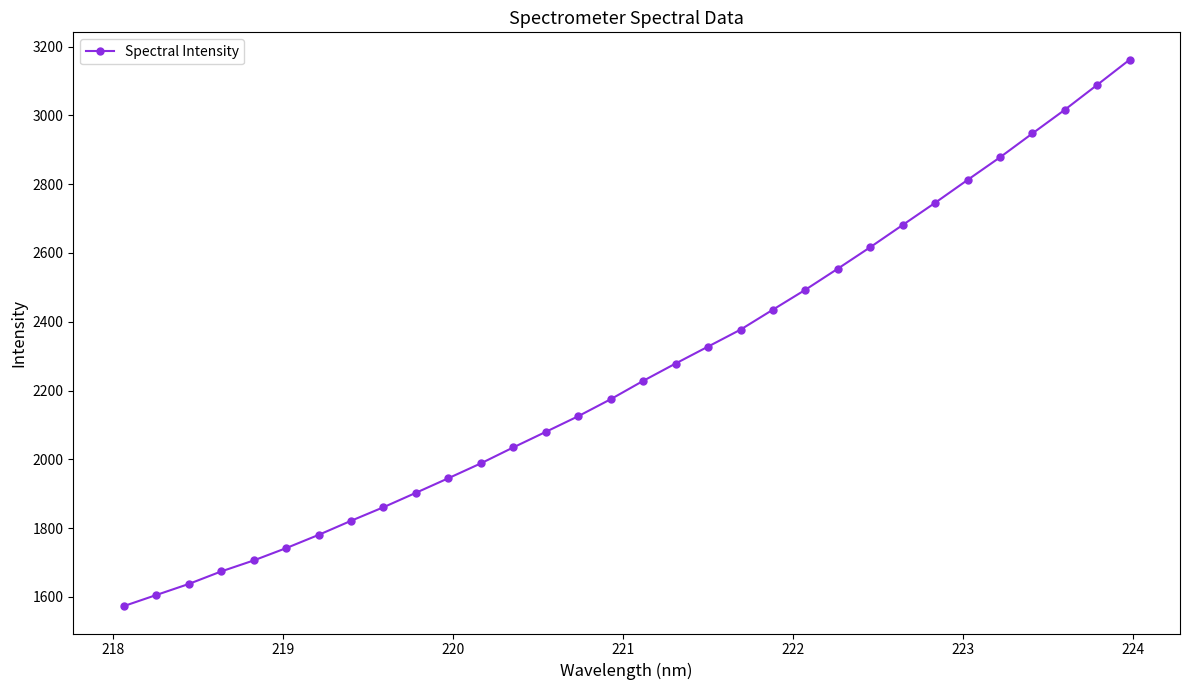

What is the value of the 12th point from the left?

1988.4